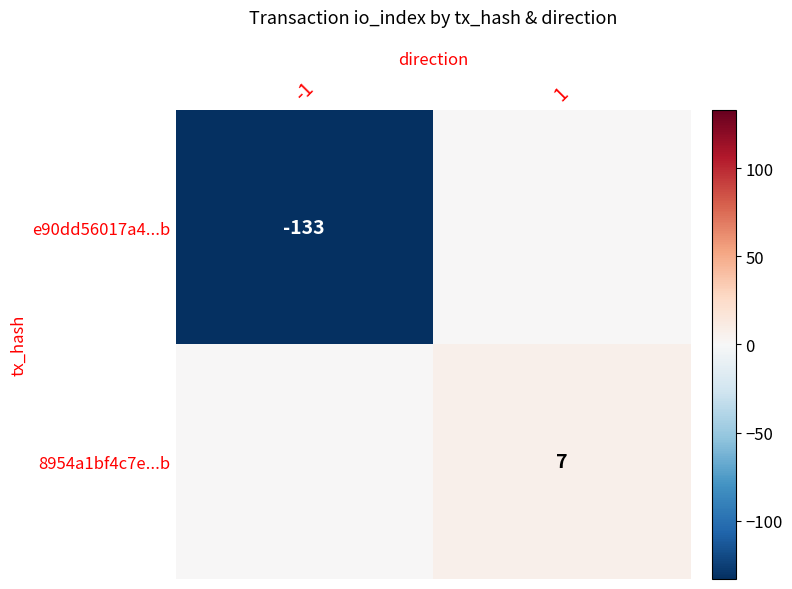

At which category does the chart reach its minimum across all series?

-1